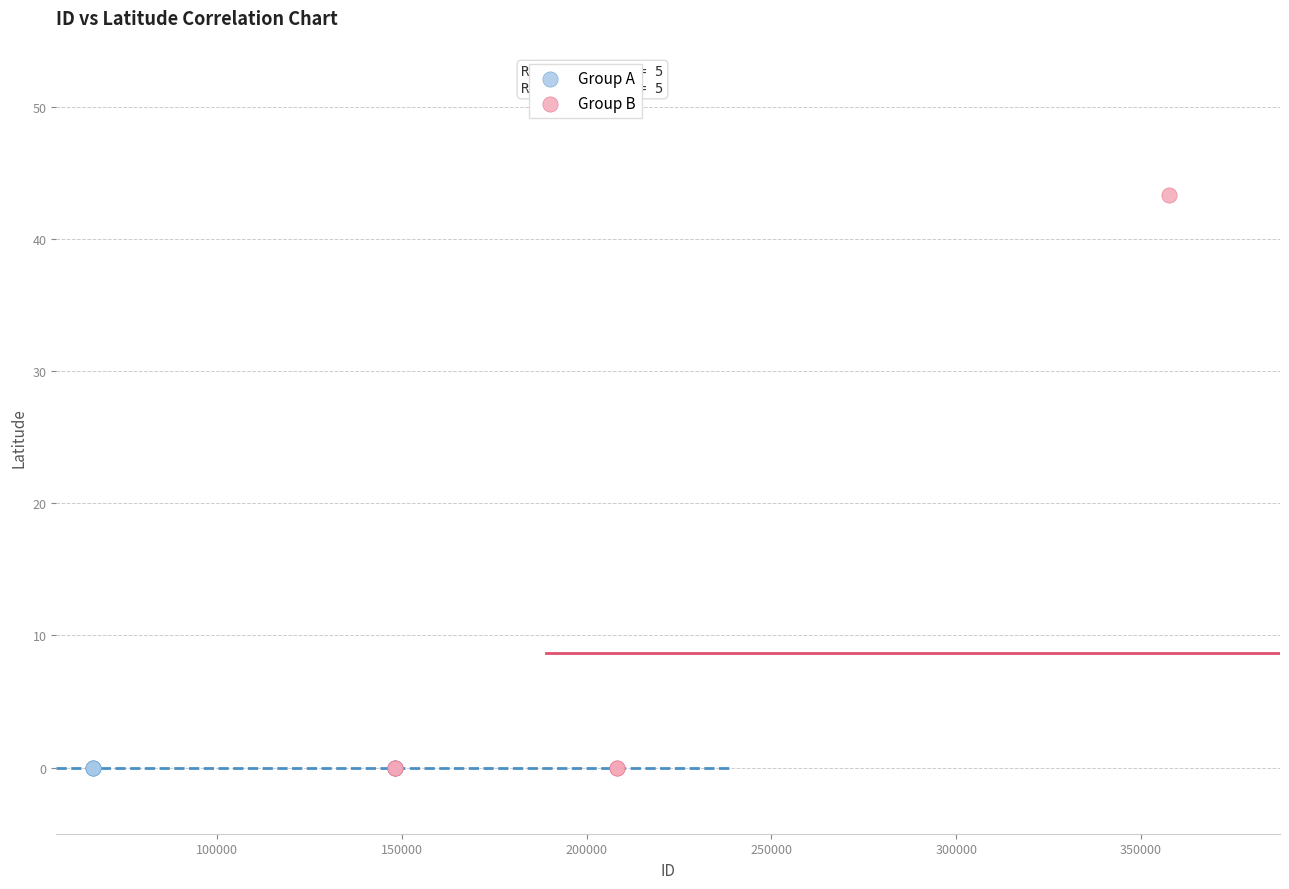

Which series reaches the maximum Y coordinate?

Group B